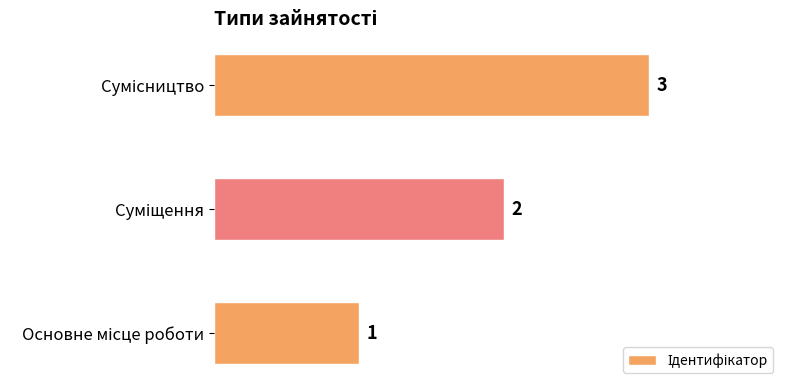

Count the values in the range 1 to 3.

3